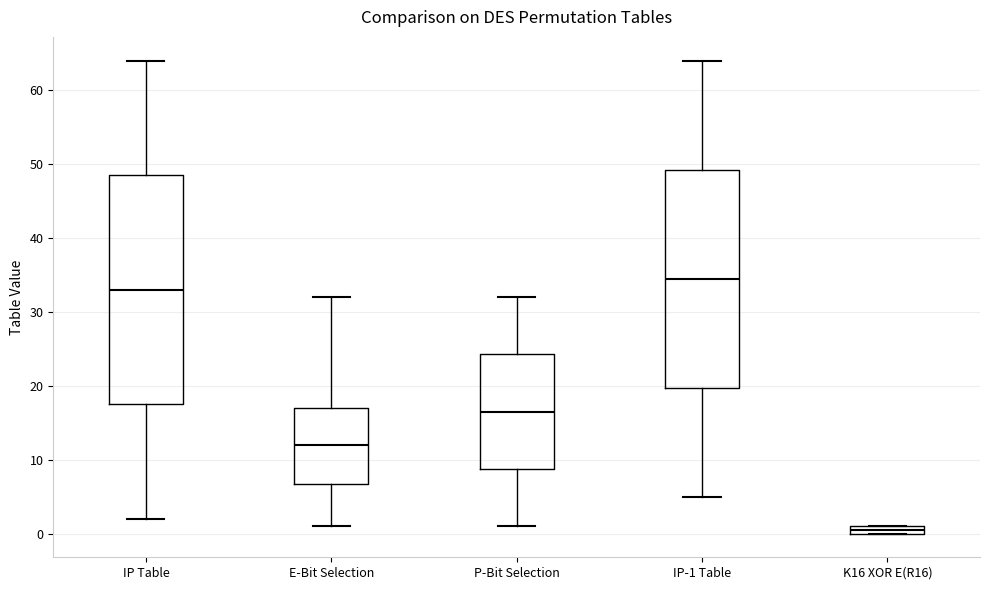

Where does the median line of the box for E-Bit Selection sit on the y-axis? The values are not printed on the chart, so give them approximately, as read against the axis.

12